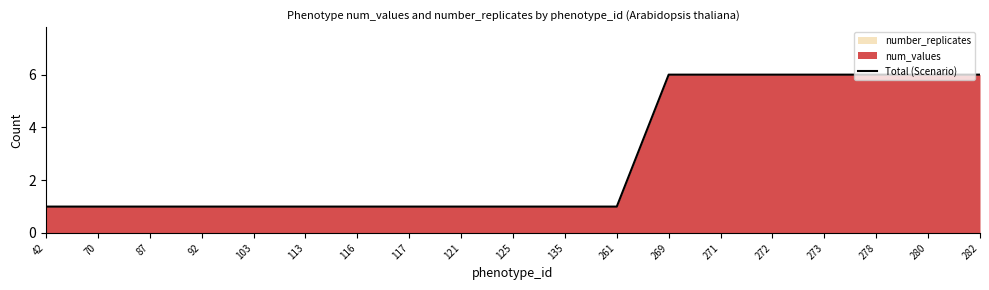

Rank the categories by value from lowest to highest.

42, 70, 87, 92, 103, 113, 116, 117, 121, 125, 135, 261, 269, 271, 272, 273, 278, 280, 282